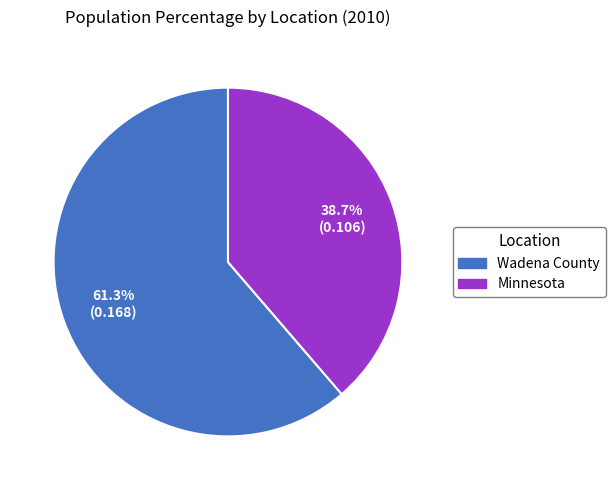

Rank the categories by value from highest to lowest.

Wadena County, Minnesota